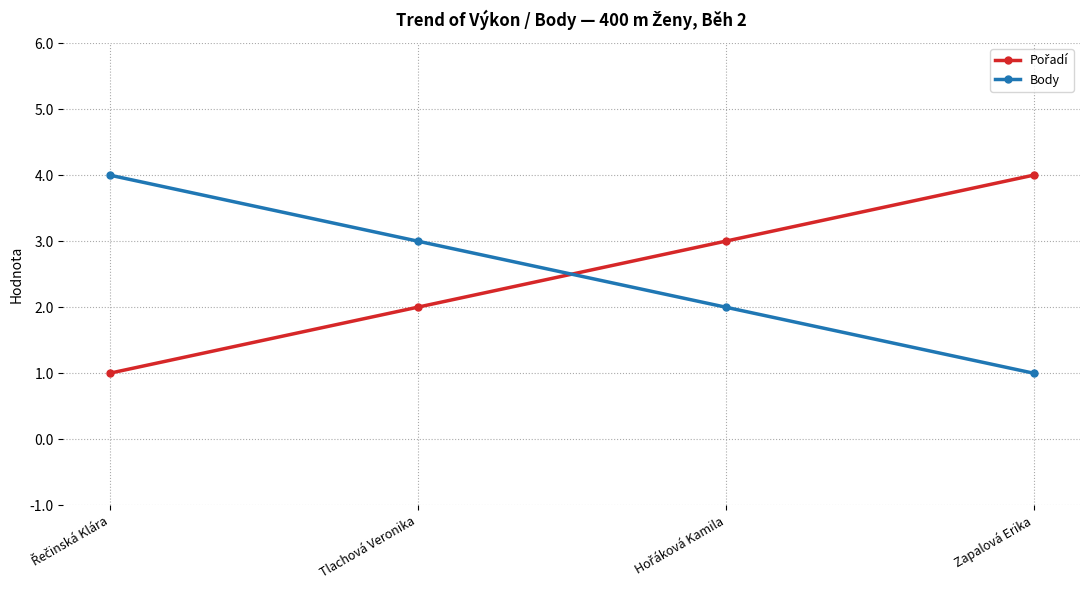

What is the total value across all series at Zapalová Erika?

5